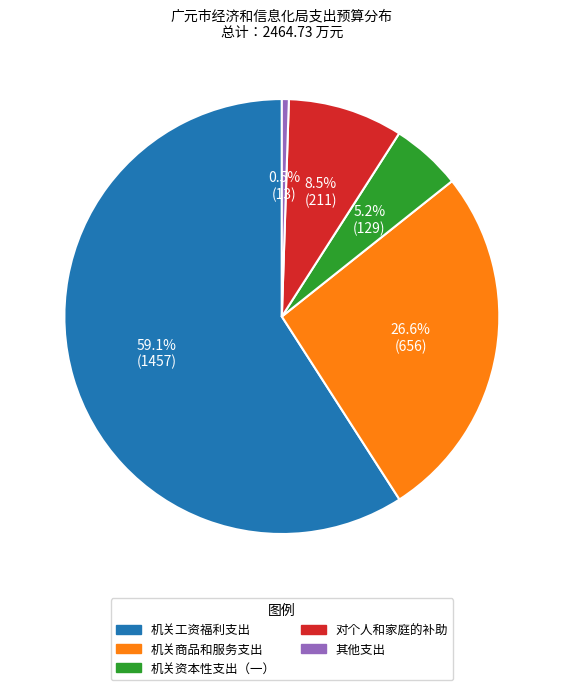

Count the number of slices in the pie.

5